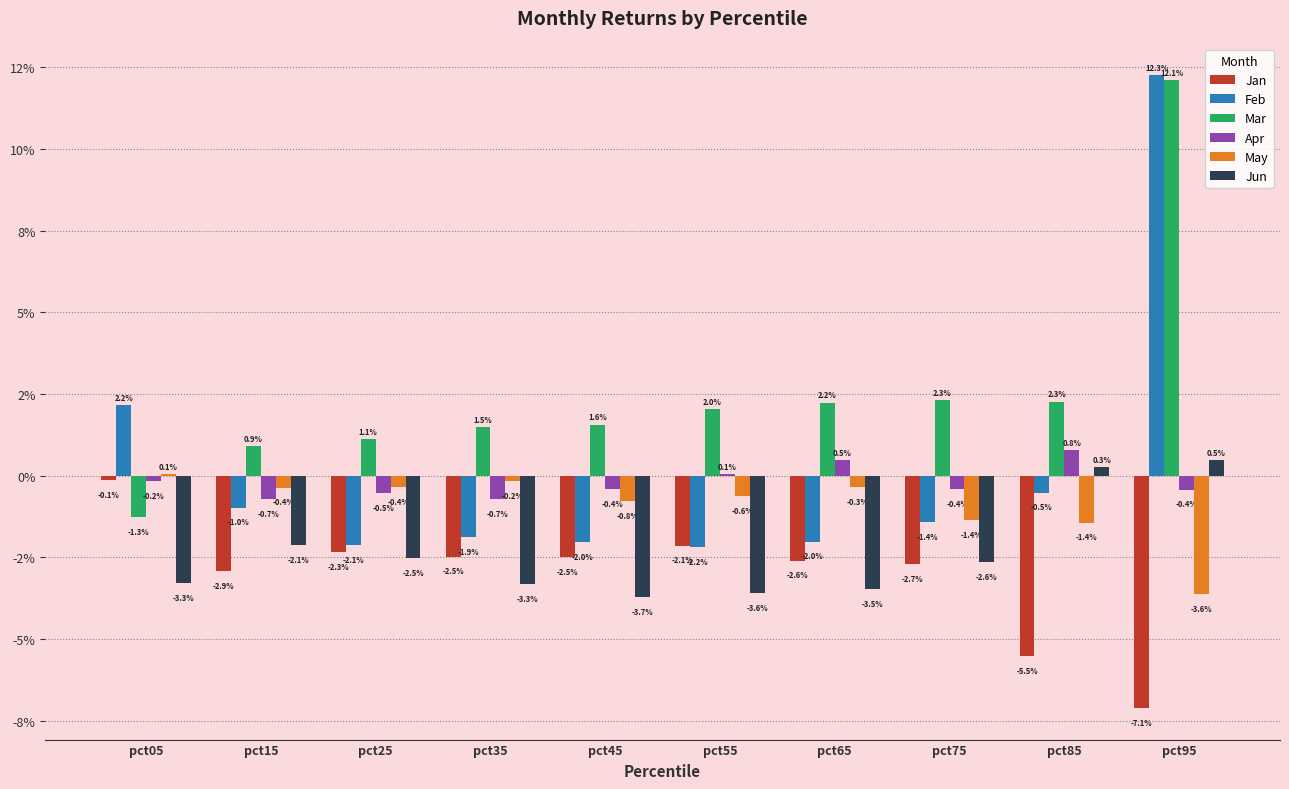

Which series has the widest spread of values?

Feb